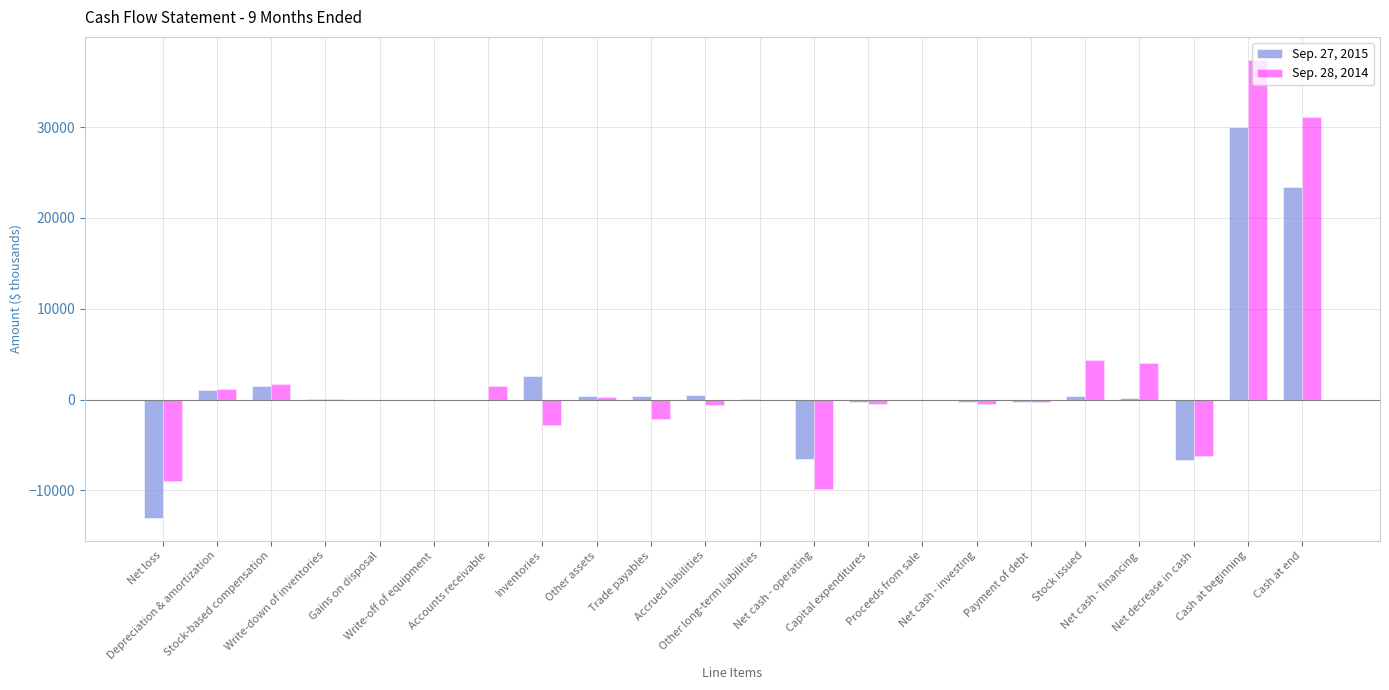

At which label is Sep. 28, 2014 closest to 13808?

Stock issued